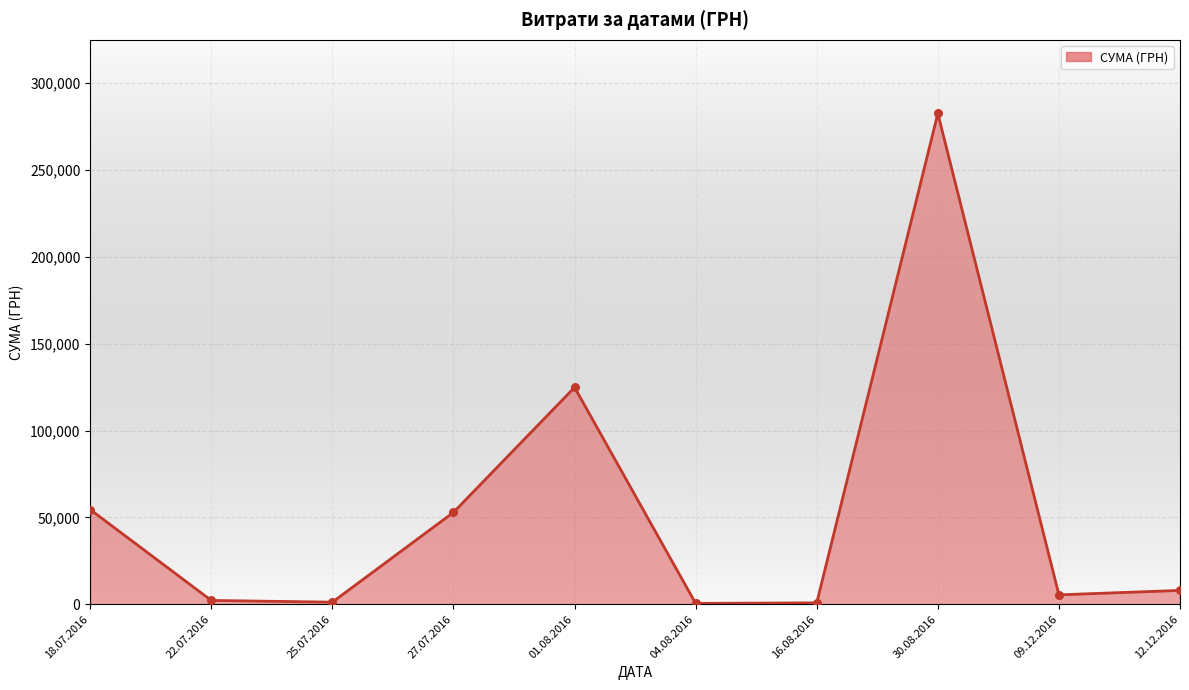

What is the ratio of the value at 27.07.2016 to the value at 18.07.2016?

1.0